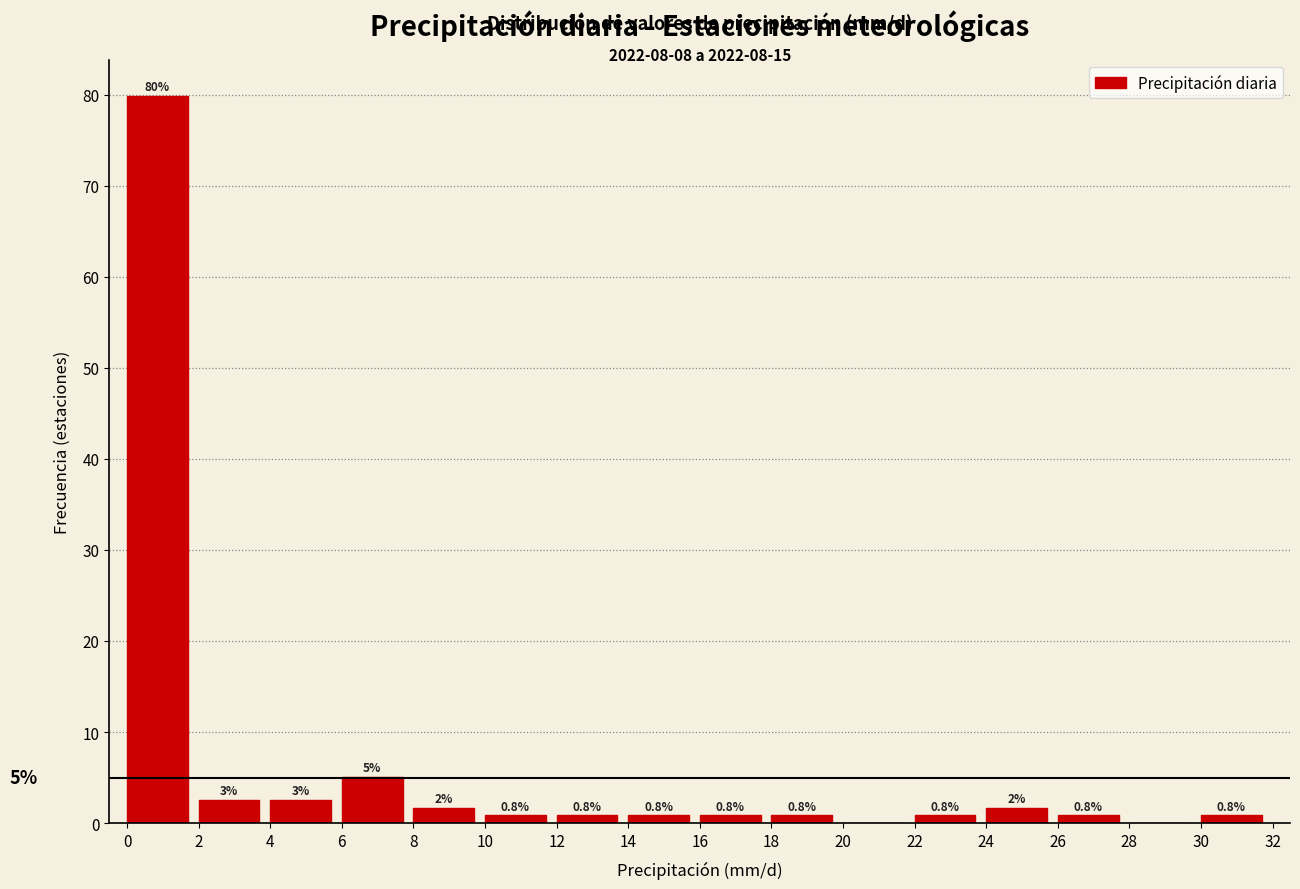

Which range on the x-axis has the tallest bar?

0 to 2